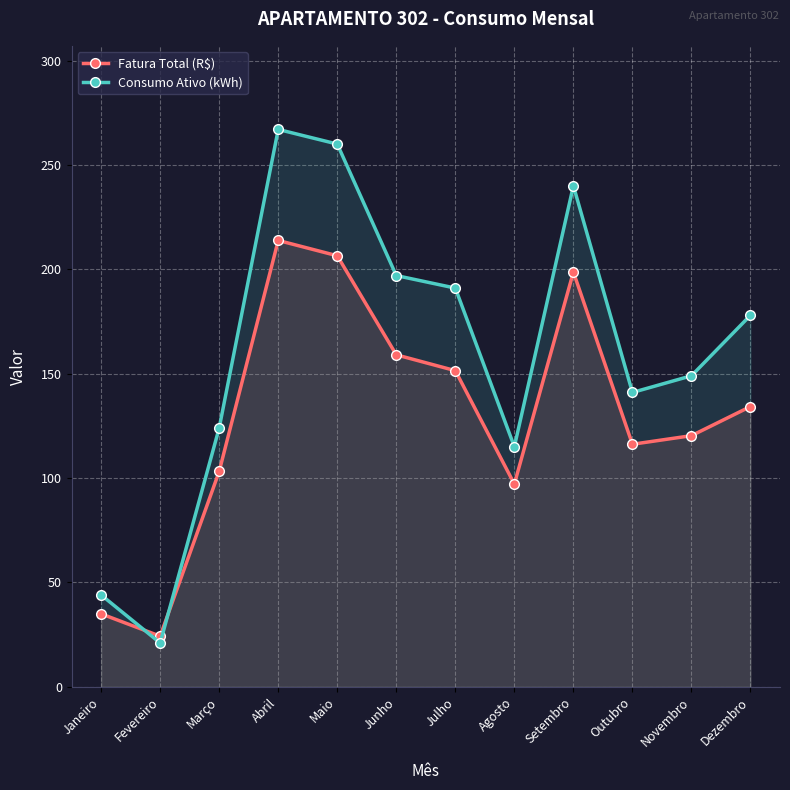

Which series has the largest range (max minus min)?

Consumo Ativo (kWh)